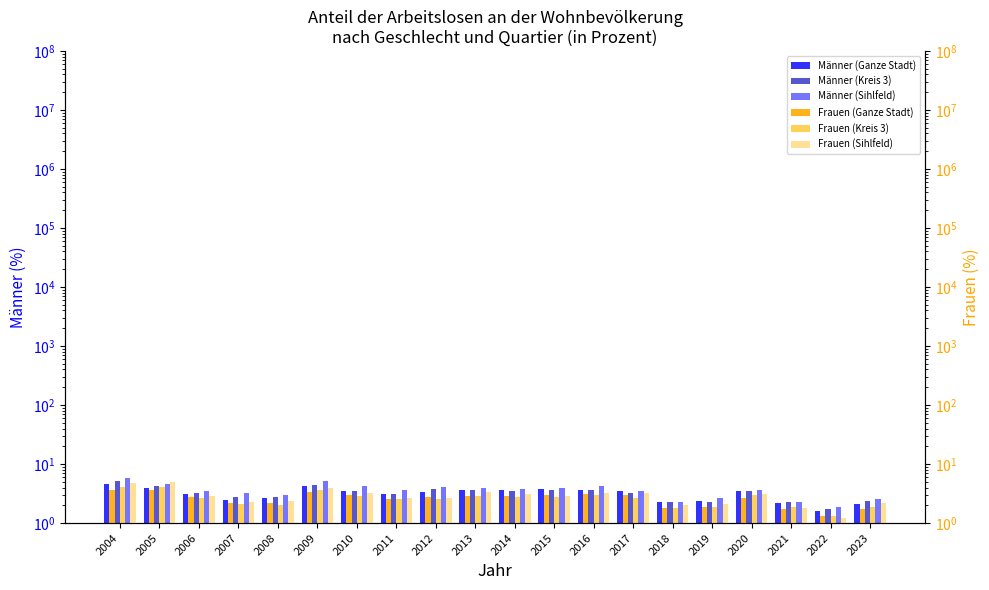

What are all the series names shown in the legend?

Männer (Ganze Stadt), Männer (Kreis 3), Männer (Sihlfeld), Frauen (Ganze Stadt), Frauen (Kreis 3), Frauen (Sihlfeld)